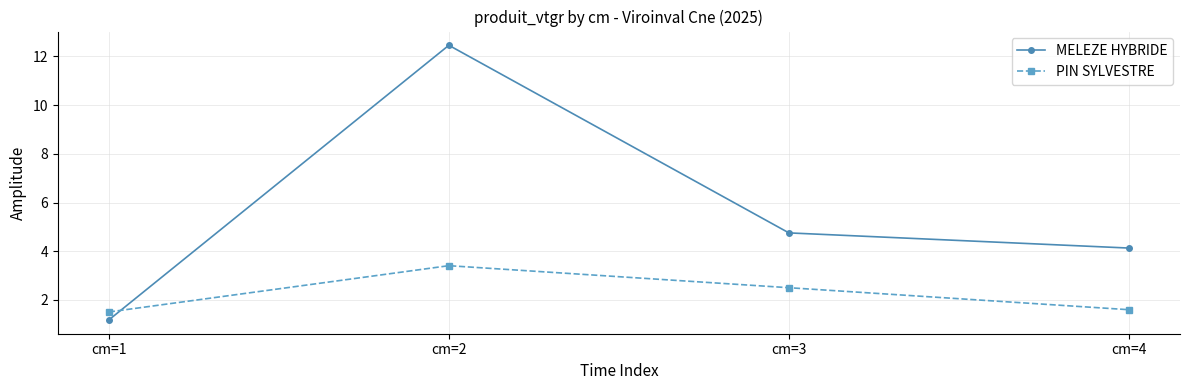

The value of MELEZE HYBRIDE at cm=4 is 6.1. True or false?

False